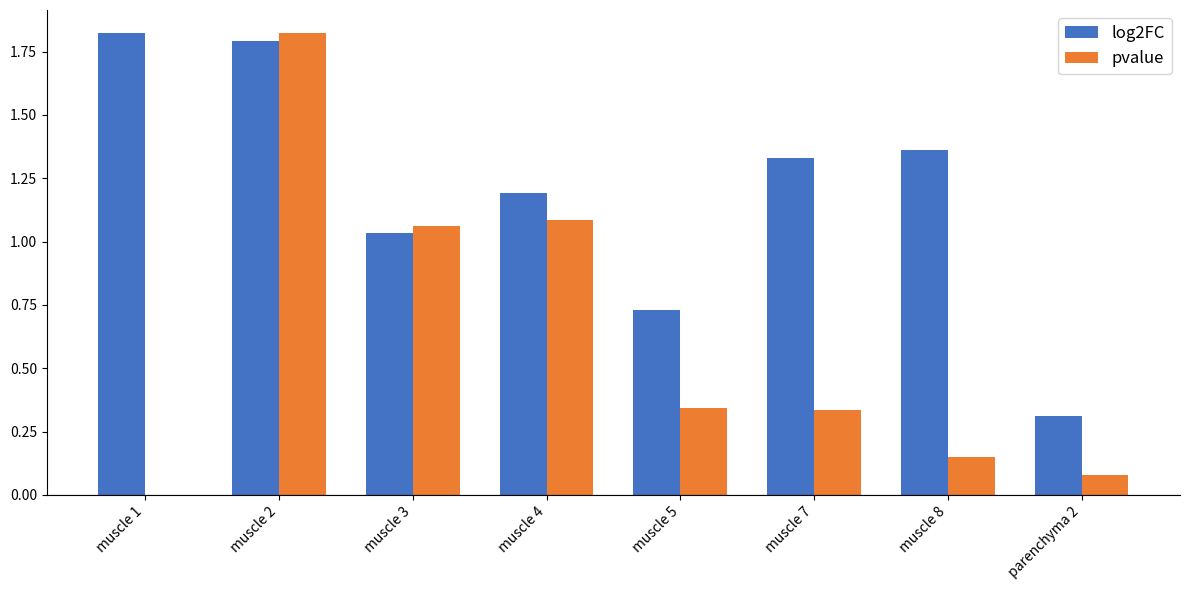

Does the chart contain stacked bars?

No